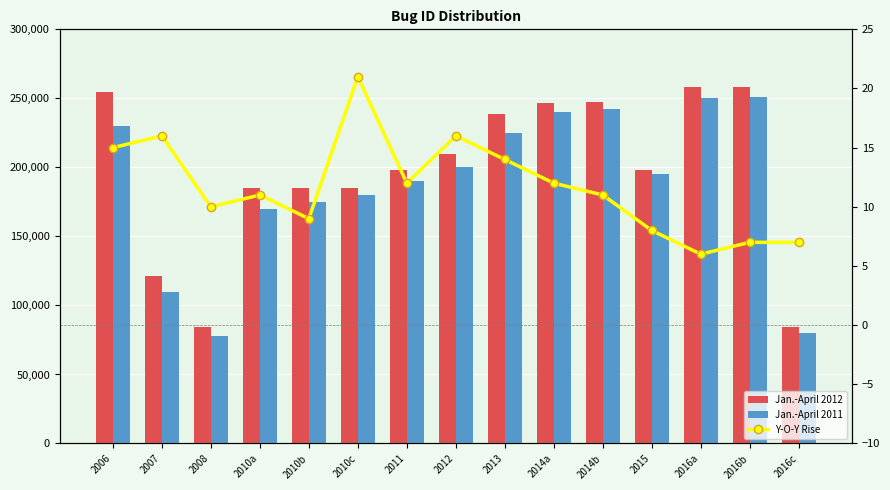

Which series changed the most between 2016a and 2016c?

Jan.-April 2012